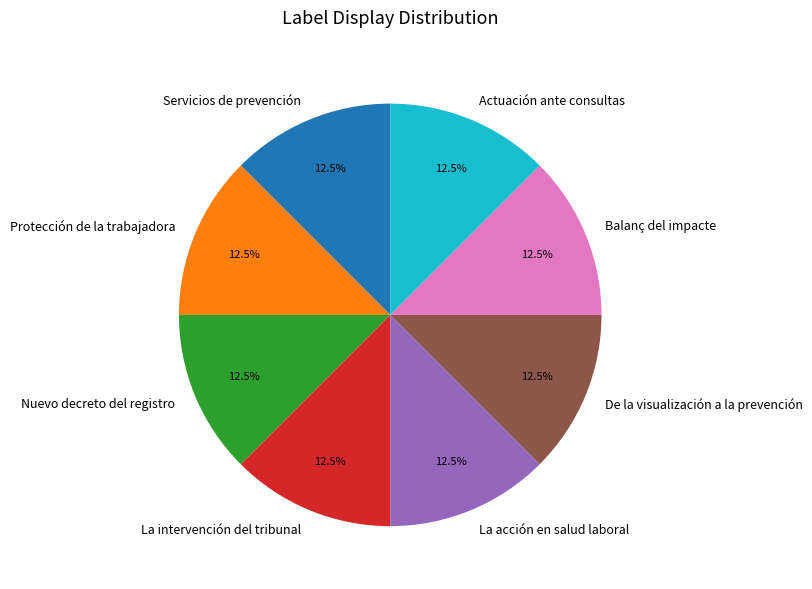

How many slices are in this pie chart?

8